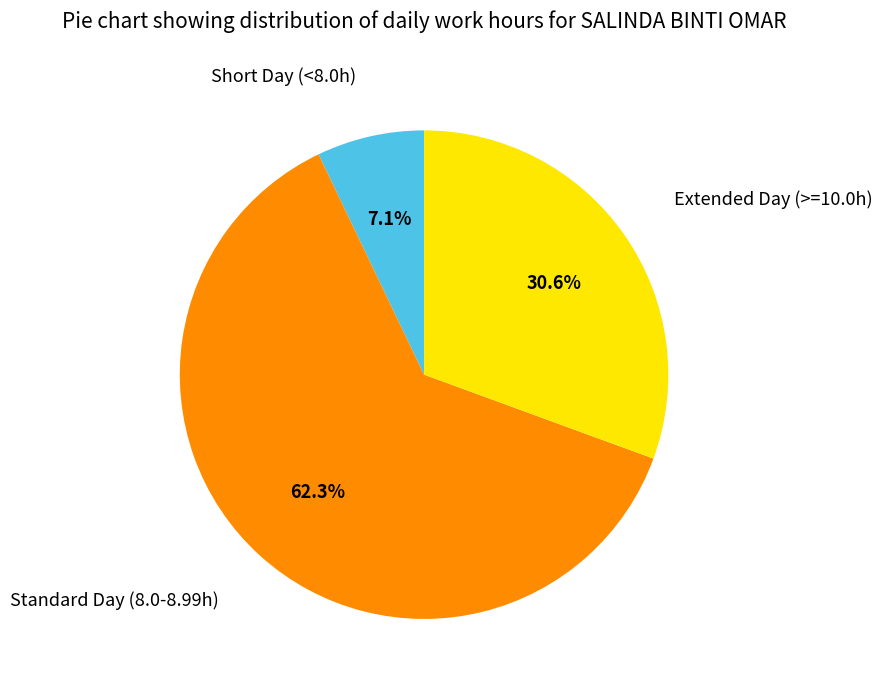

Rank the categories by value from lowest to highest.

Short Day (<8.0h), Extended Day (>=10.0h), Standard Day (8.0-8.99h)